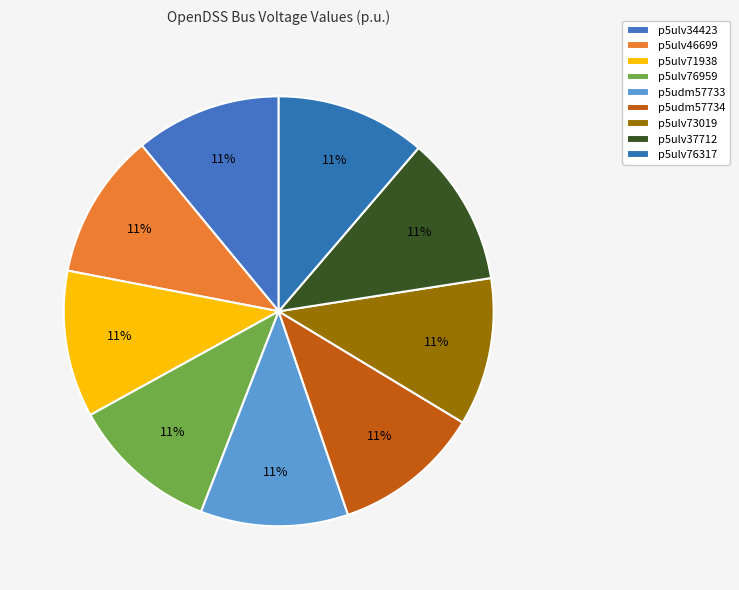

Count the number of slices in the pie.

9